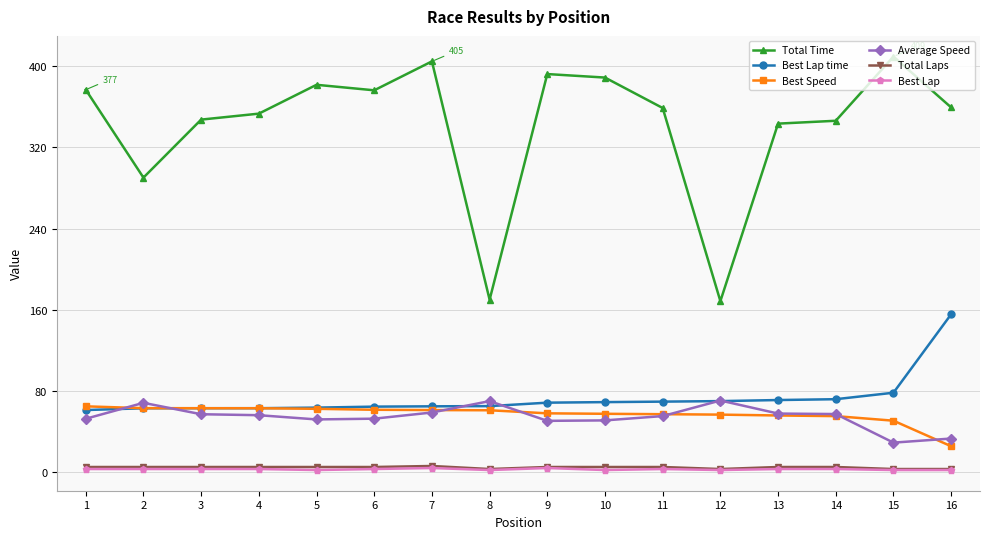

Where does the Best Speed series first go above 60?

1